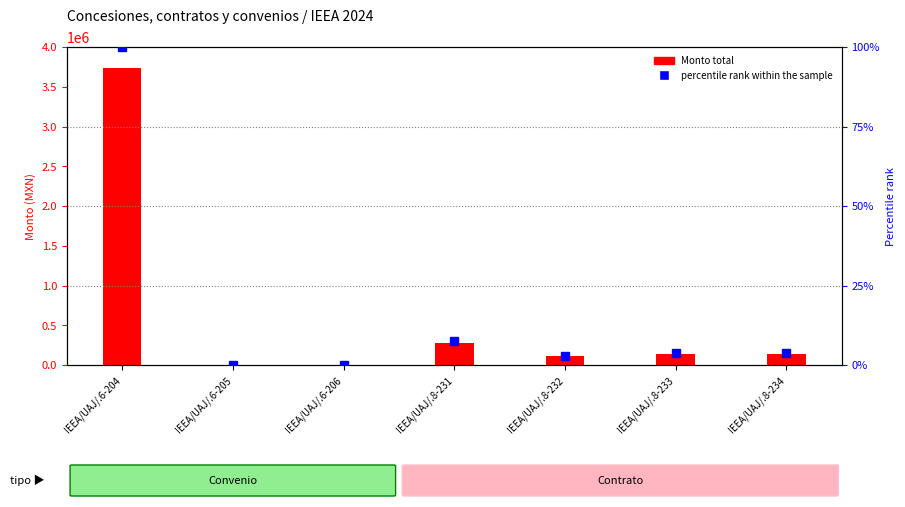

At which category is the sum across all series the highest?

IEEA/UAJ/.6-204